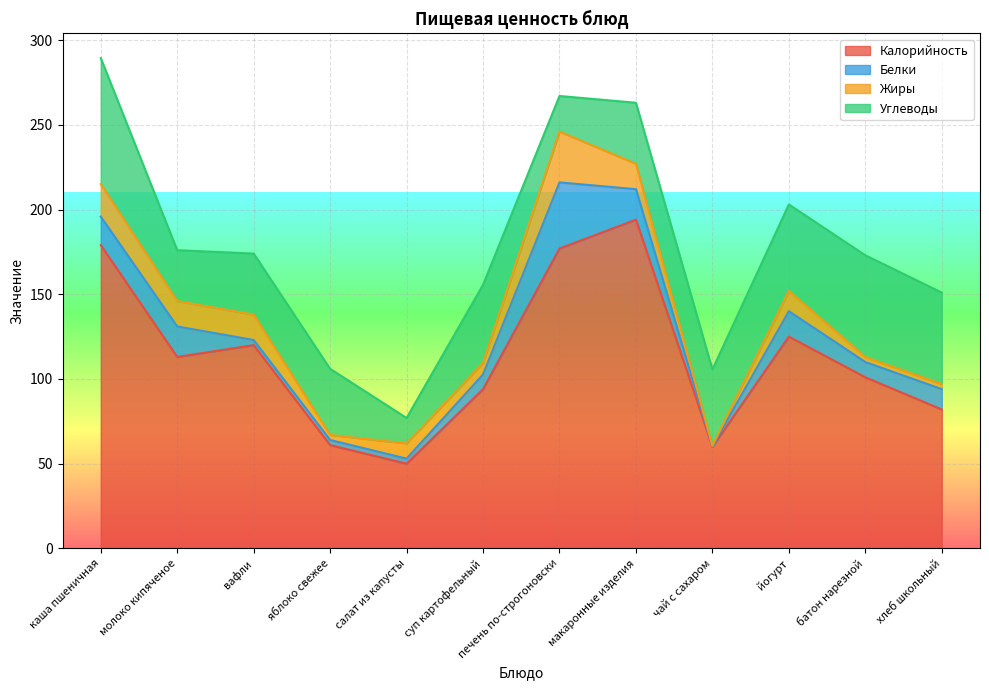

Between вафли and батон нарезной, which is larger?

вафли